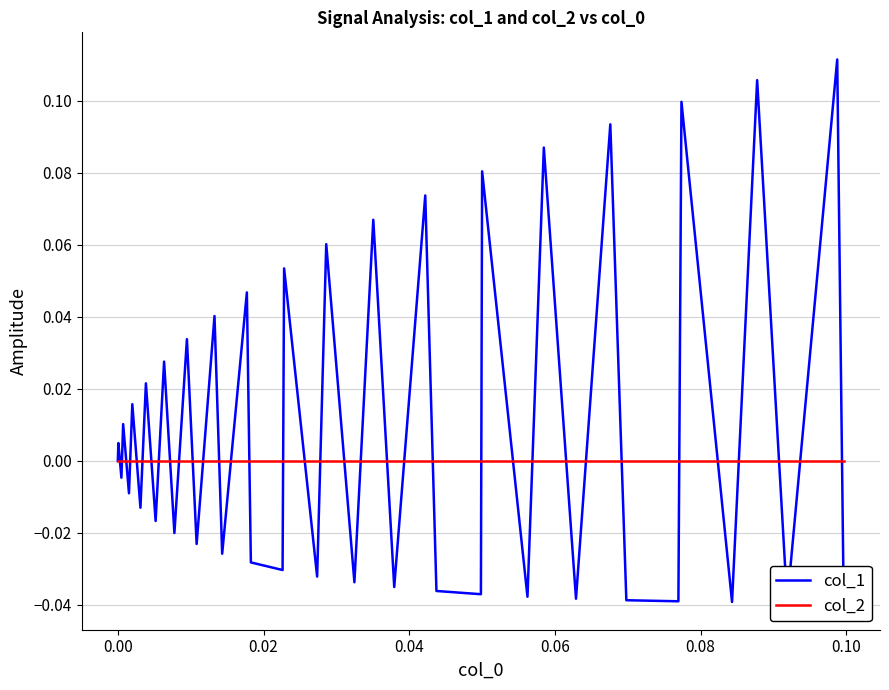

Which series has the widest spread of values?

col_1